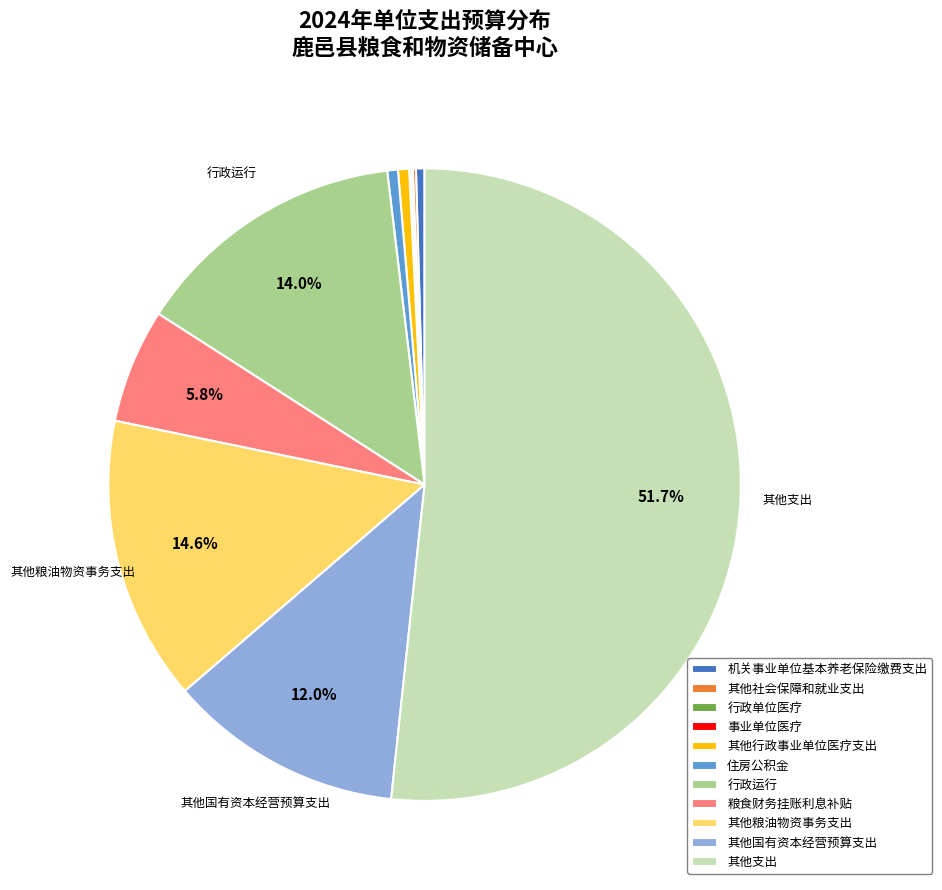

Which category has the biggest portion of the pie?

其他支出